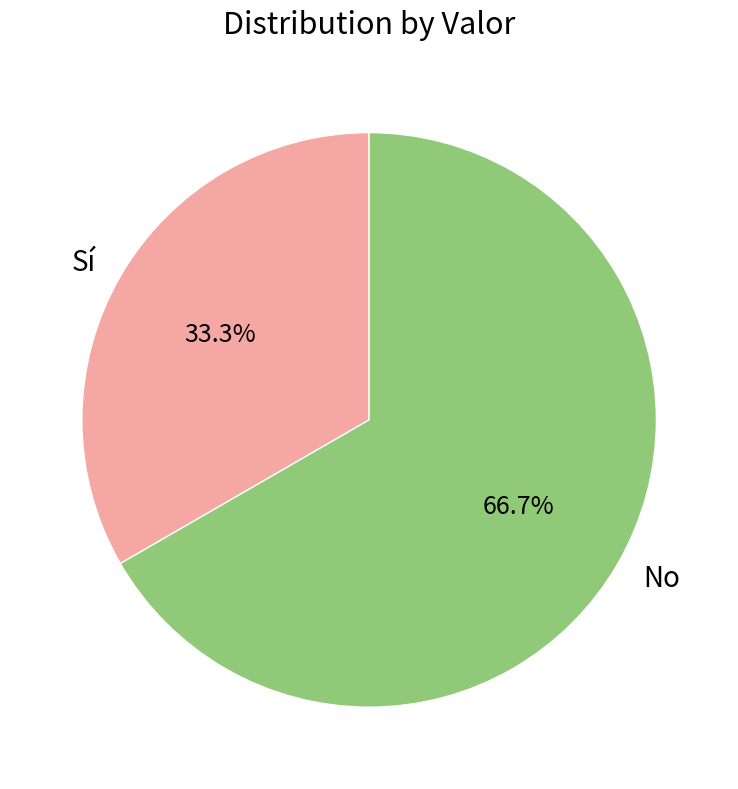

What is the largest slice in the pie chart?

No